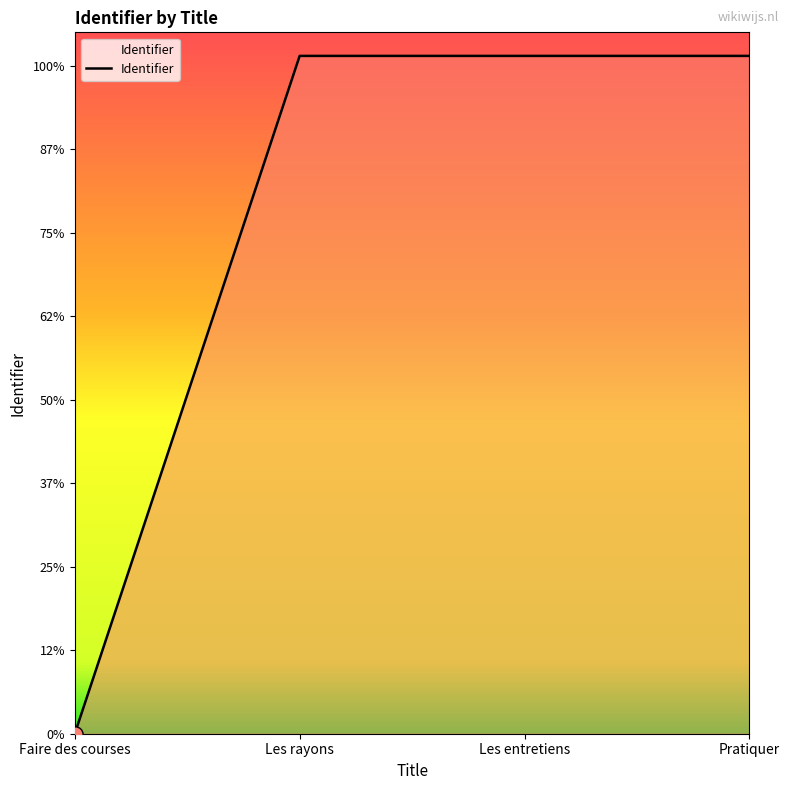

Between Les rayons and Pratiquer, which is larger?

Pratiquer